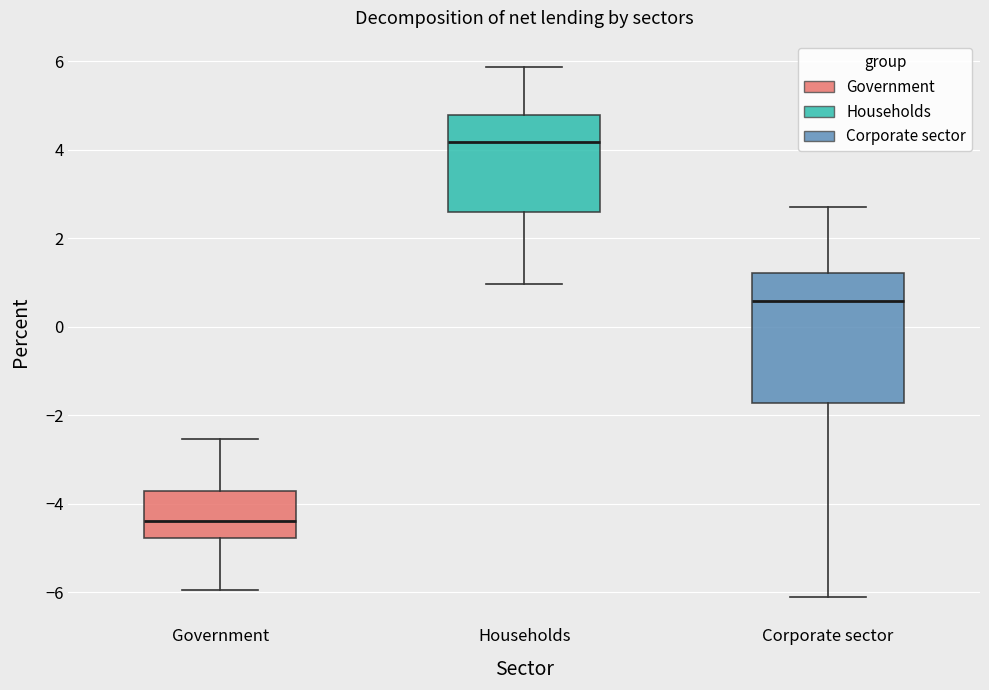

Which box has the highest median line?

Households